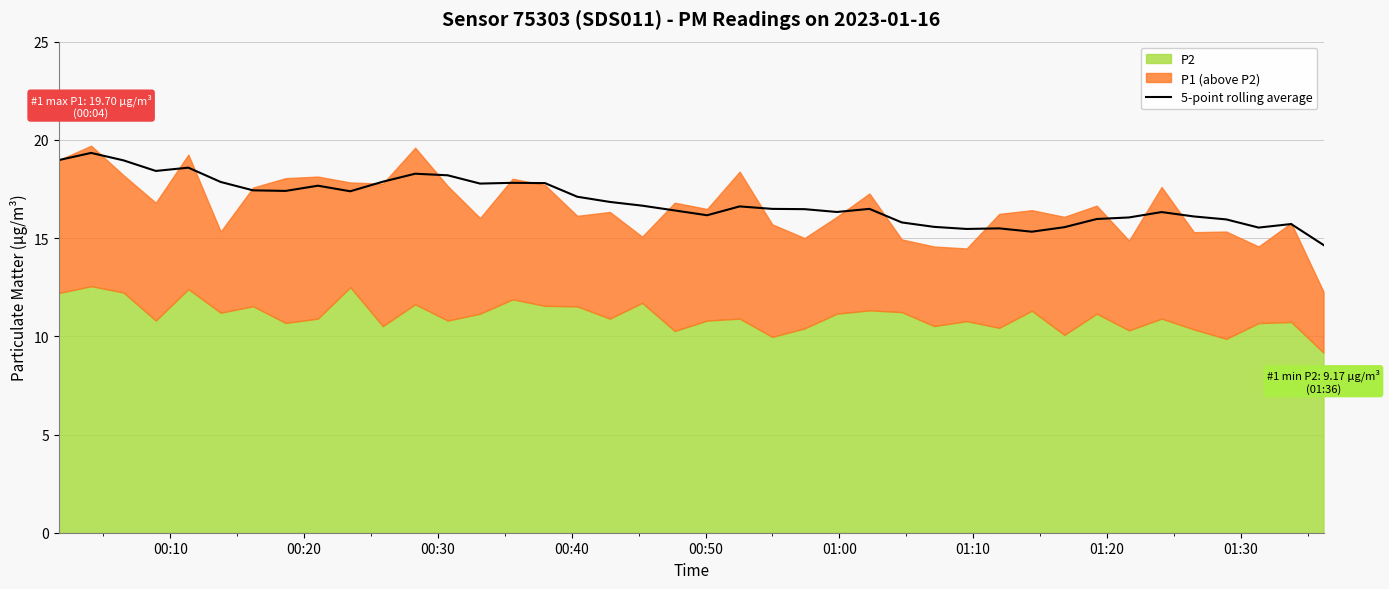

What is the maximum value for 5-point rolling average?

19.3